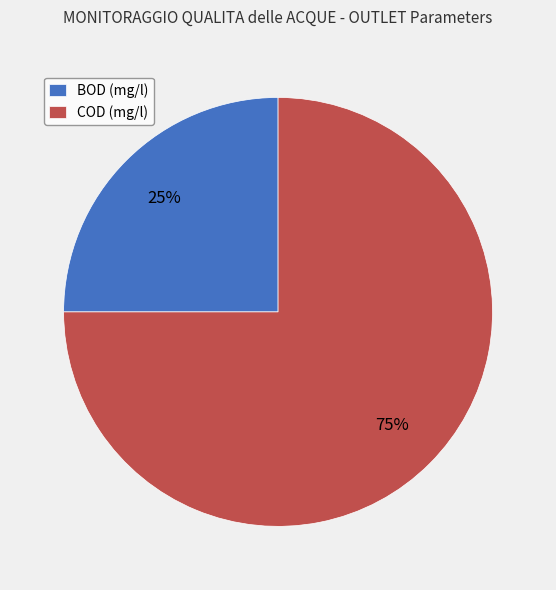

Which category has the smallest portion of the pie?

BOD (mg/l)